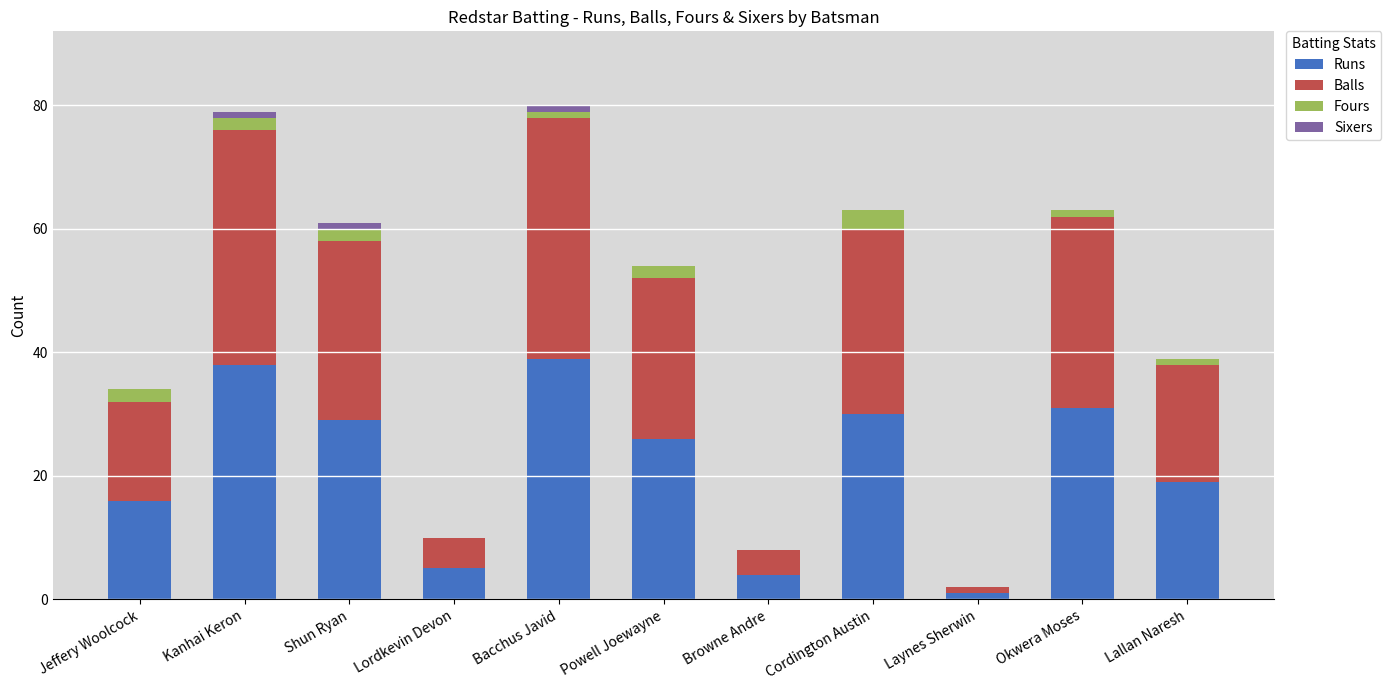

What is the highest value of the Runs series?

39